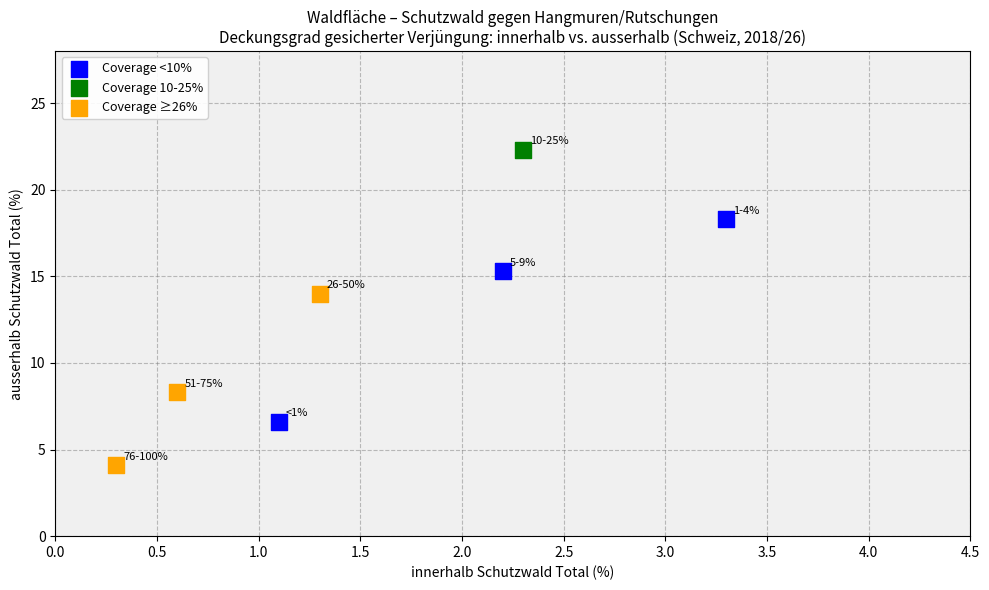

Which series reaches the maximum Y coordinate?

Coverage 10-25%